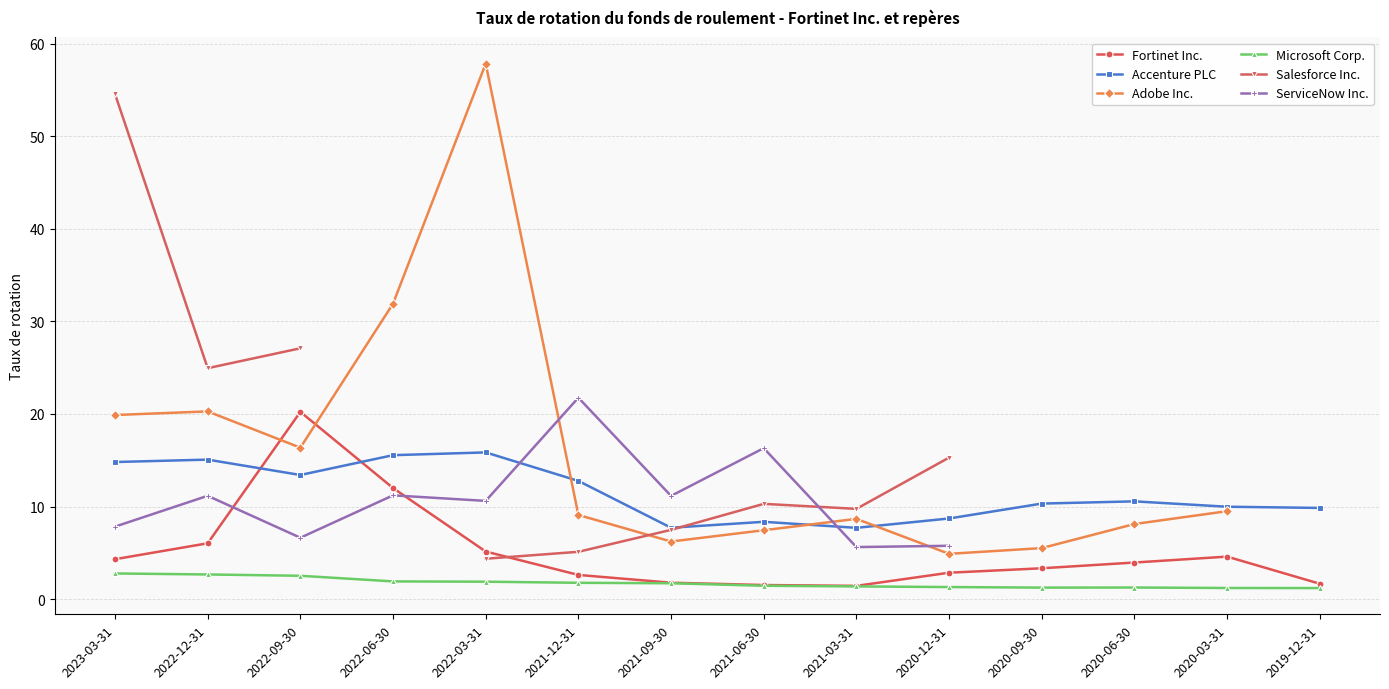

What is the maximum value for Accenture PLC?

15.8